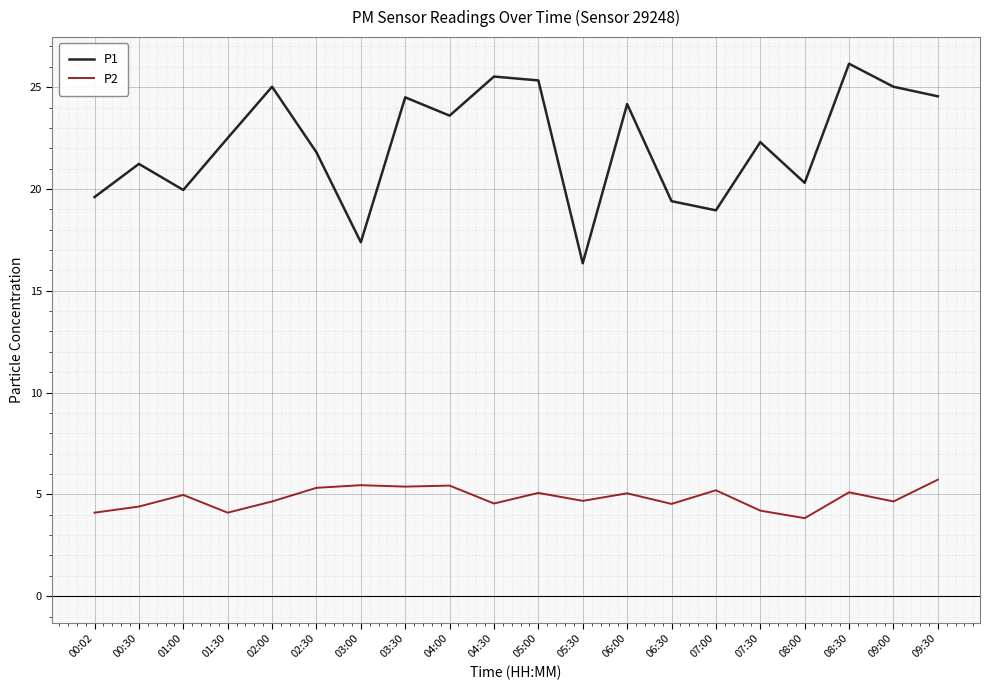

What is the spread (max minus min) of values at 03:30?

19.1